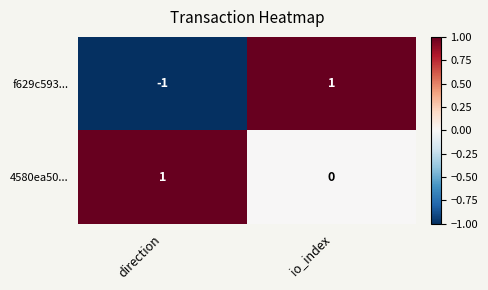

Where is f629c593... nearest to the value 0?

direction